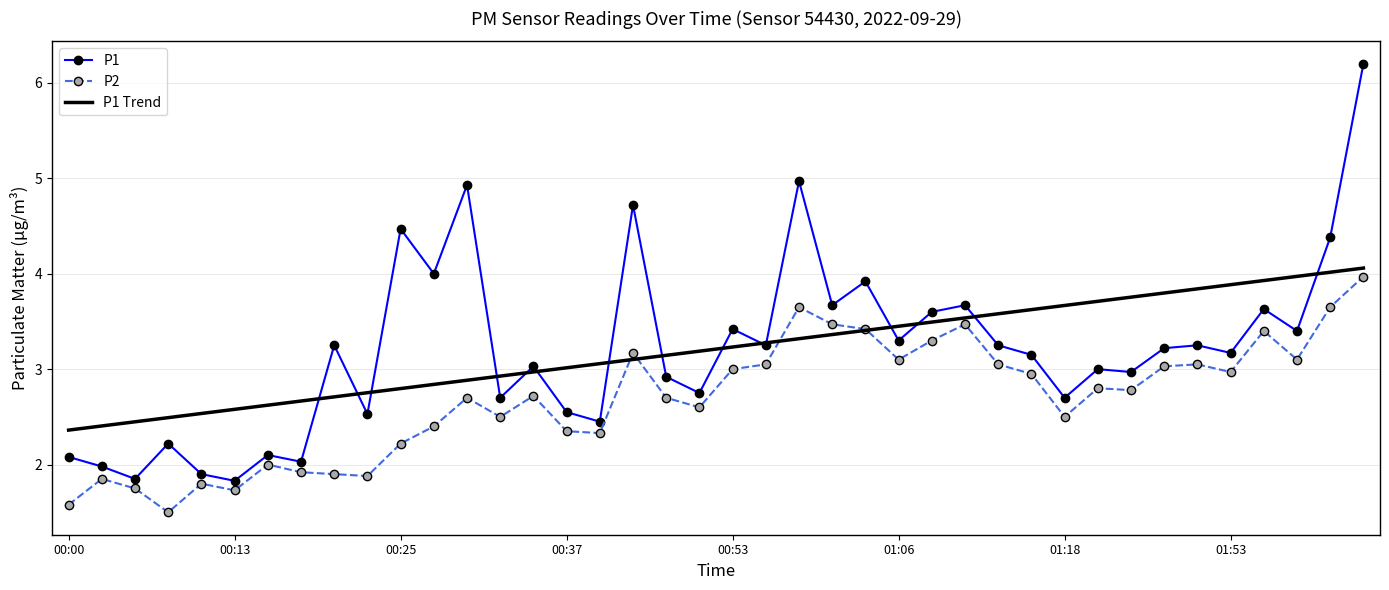

Which series has the widest spread of values?

P1